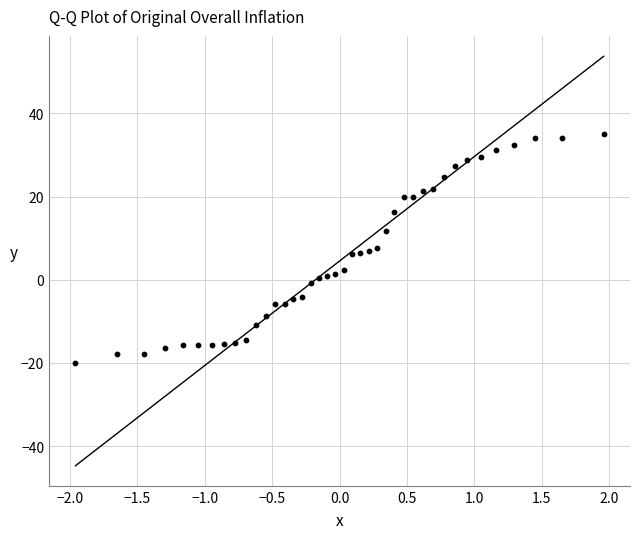

What is the range of Y values (max minus min)?

55.0